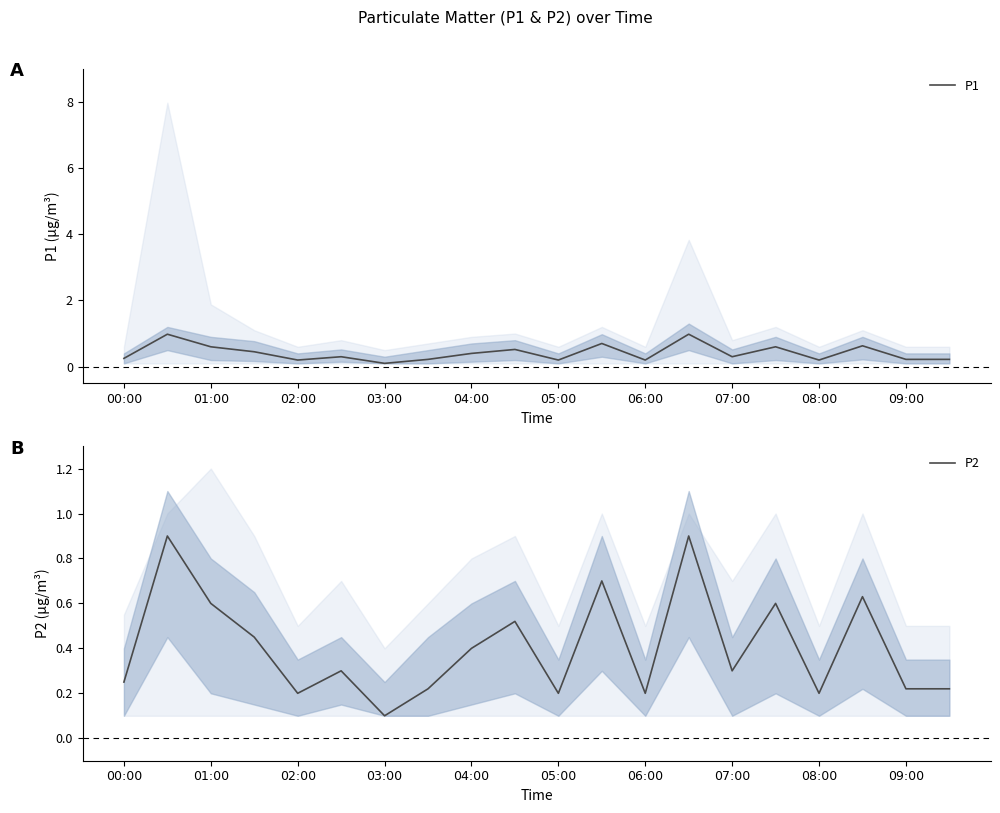

Rank the series by their average value, from highest to lowest.

P1, P2